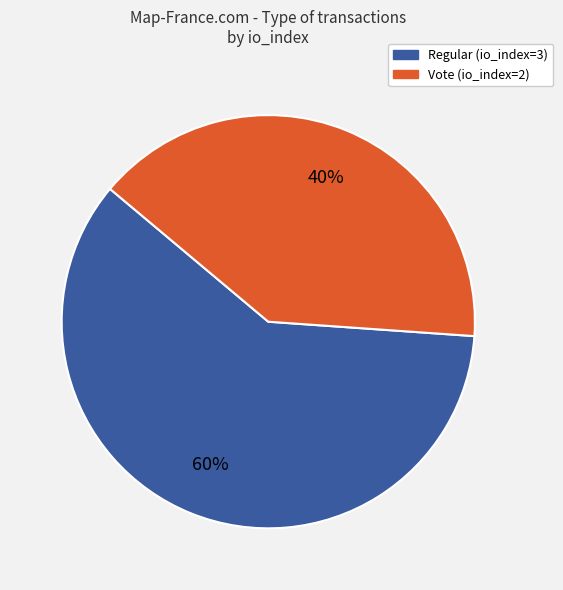

What is the majority slice?

Regular (io_index=3)